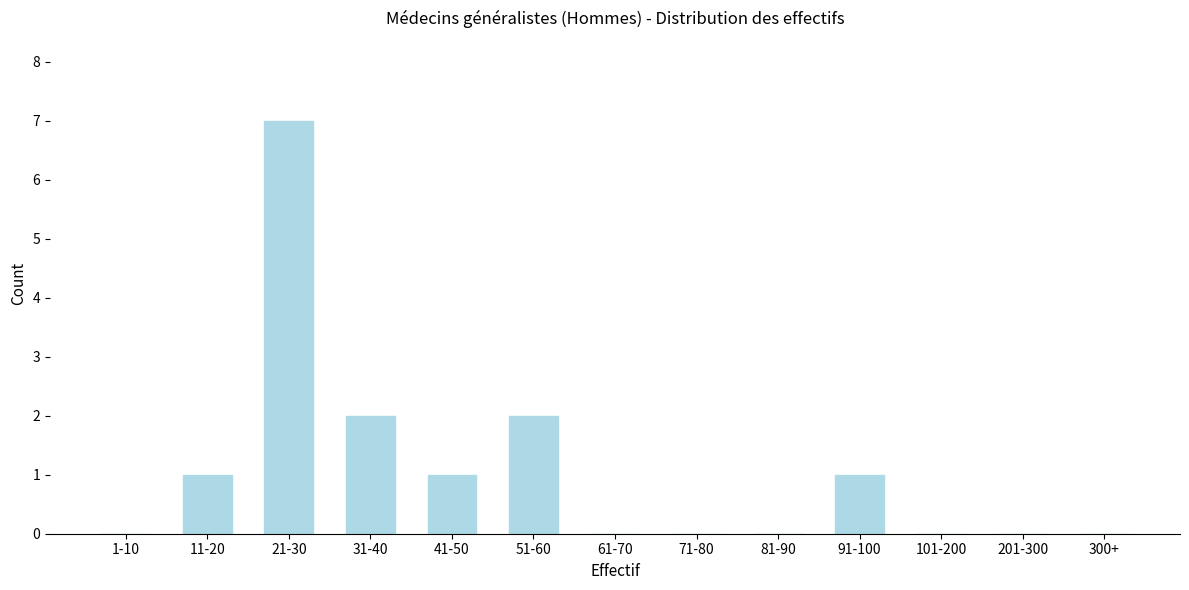

Reading left to right, what are all the values shown in this chart?

1-10=0	11-20=1	21-30=7	31-40=2	41-50=1	51-60=2	61-70=0	71-80=0	81-90=0	91-100=1	101-200=0	201-300=0	300+=0